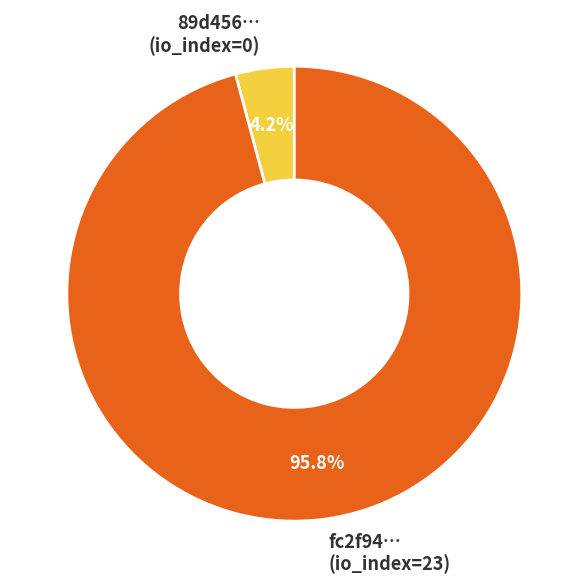

Rank the categories by value from lowest to highest.

89d456… (io_index=0), fc2f94… (io_index=23)